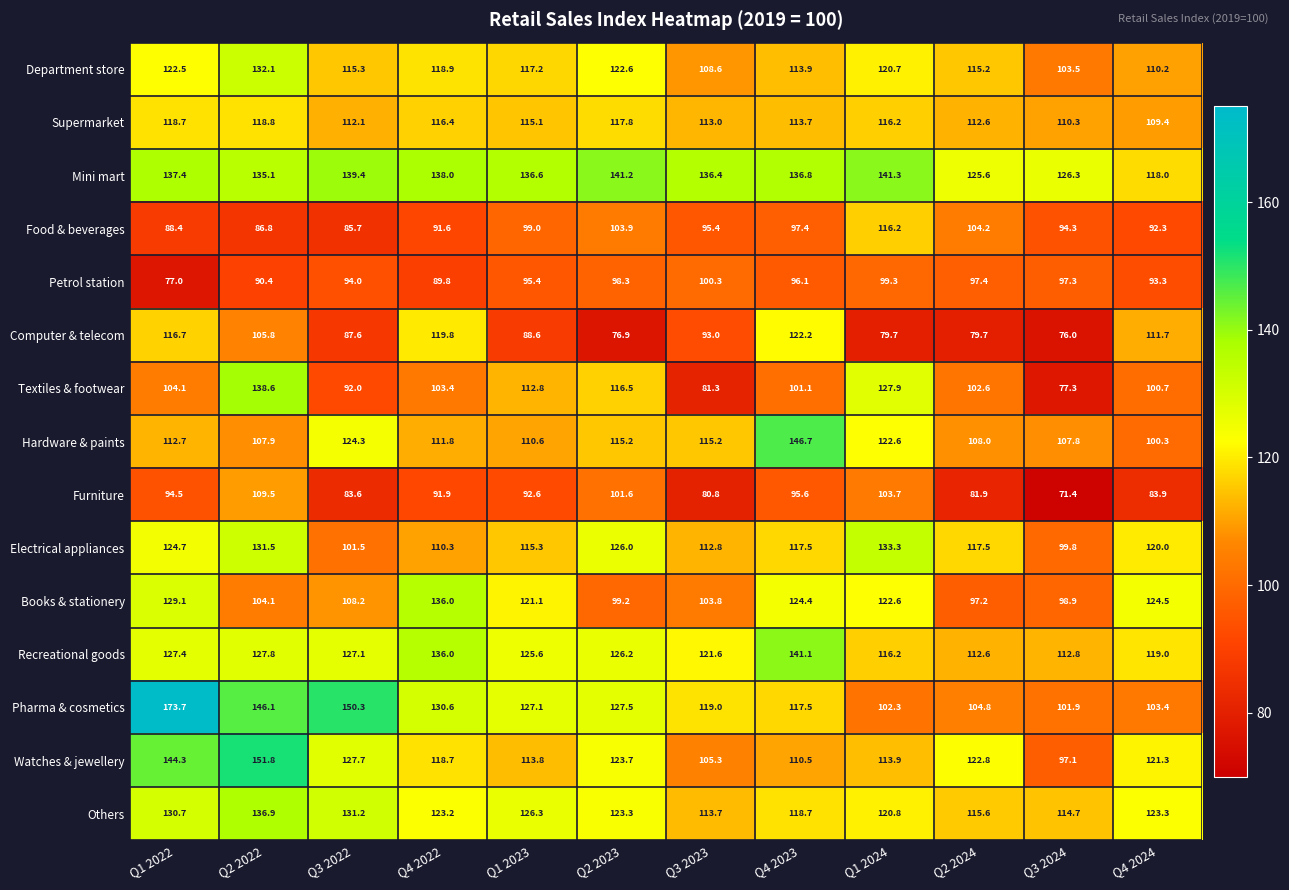

Which series has the largest total across all categories?

Mini mart